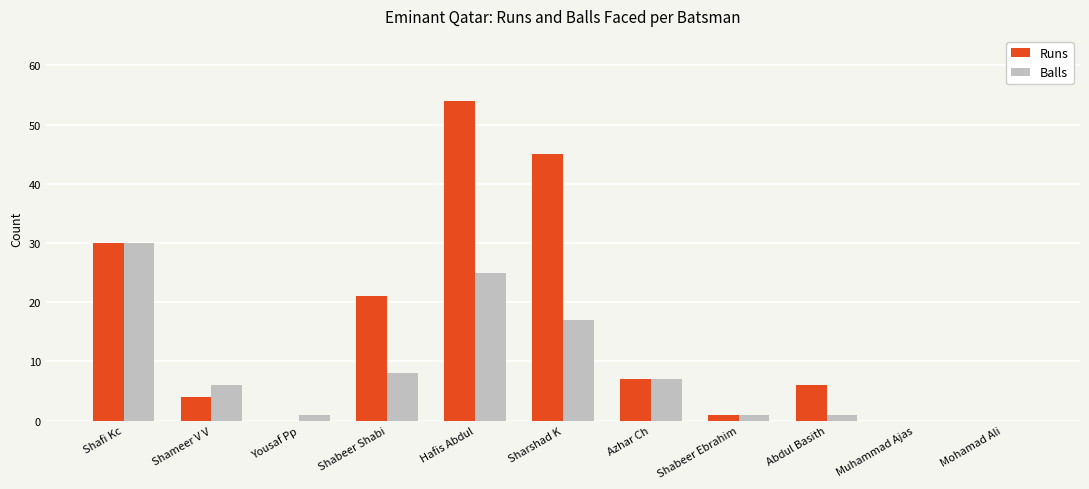

Is the value of Balls at Hafis Abdul greater than the value of Runs at Shafi Kc?

No